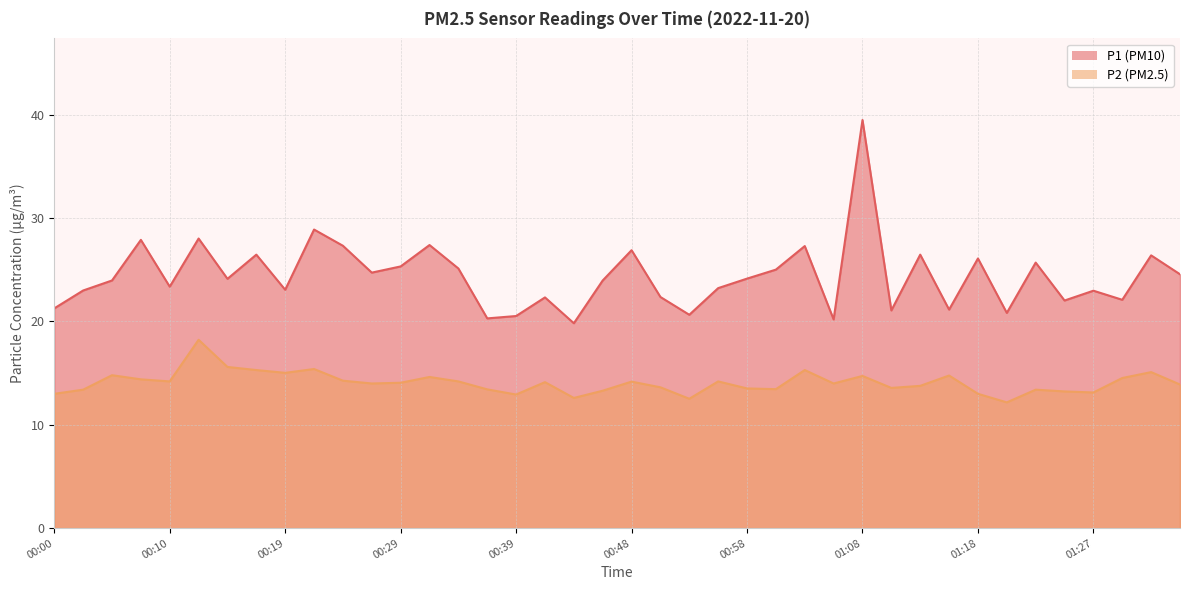

Which category has the lowest value across all series?

01:20